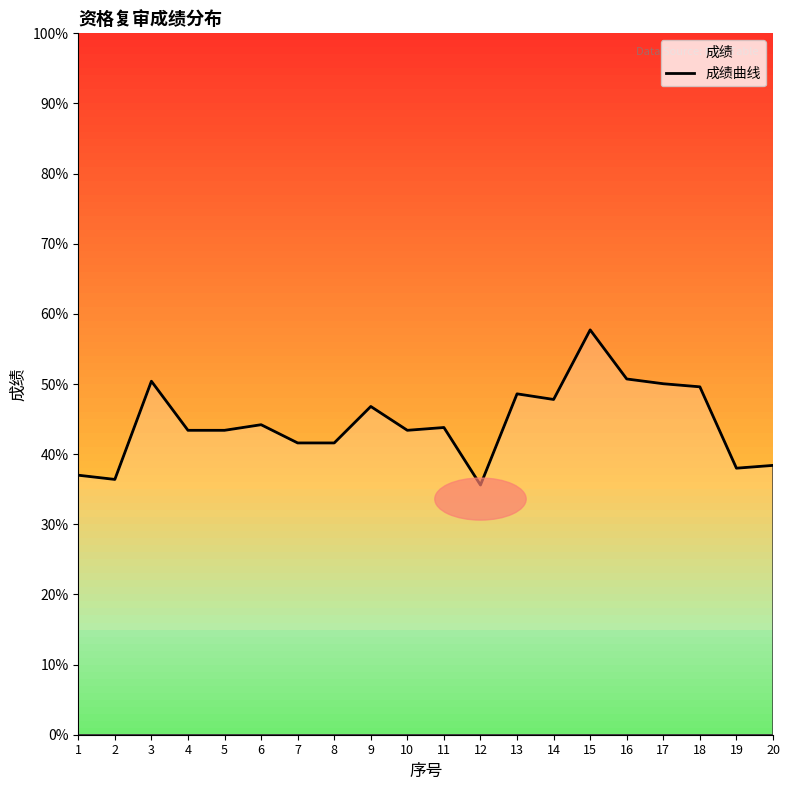

What is the value of the 20th point from the left?

38.4